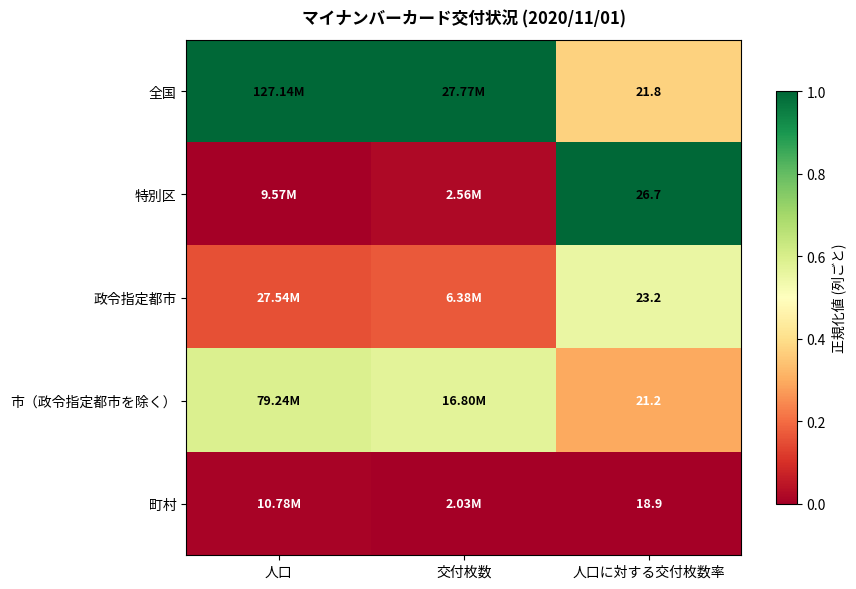

At how many categories does at least one series exceed 0?

3